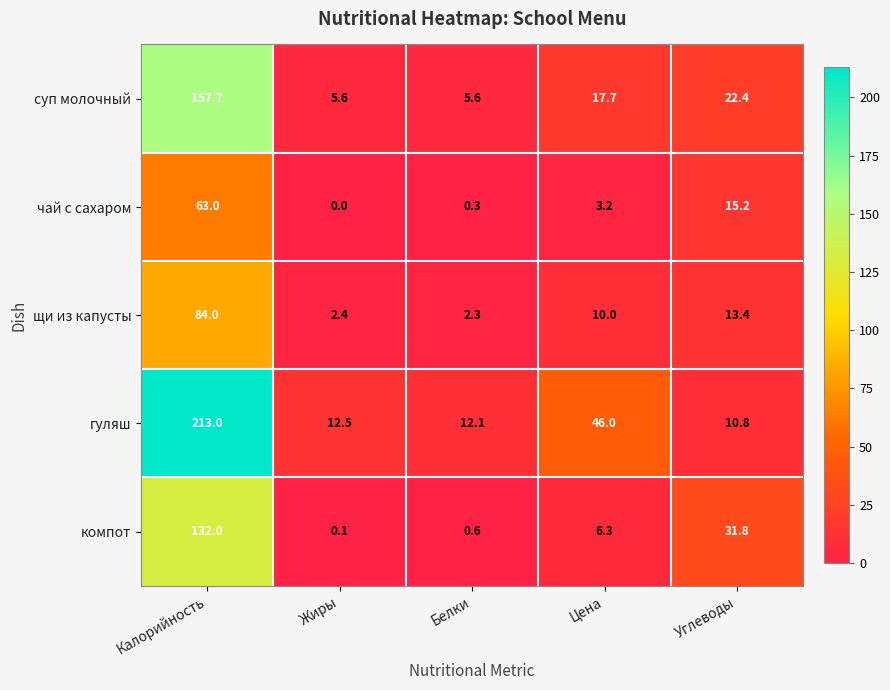

What is the spread (max minus min) of values at Цена?

42.8